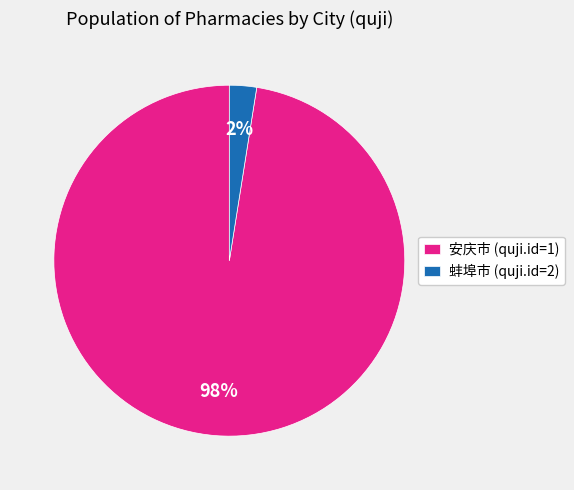

Which slice represents more than half of the pie?

安庆市 (quji.id=1)